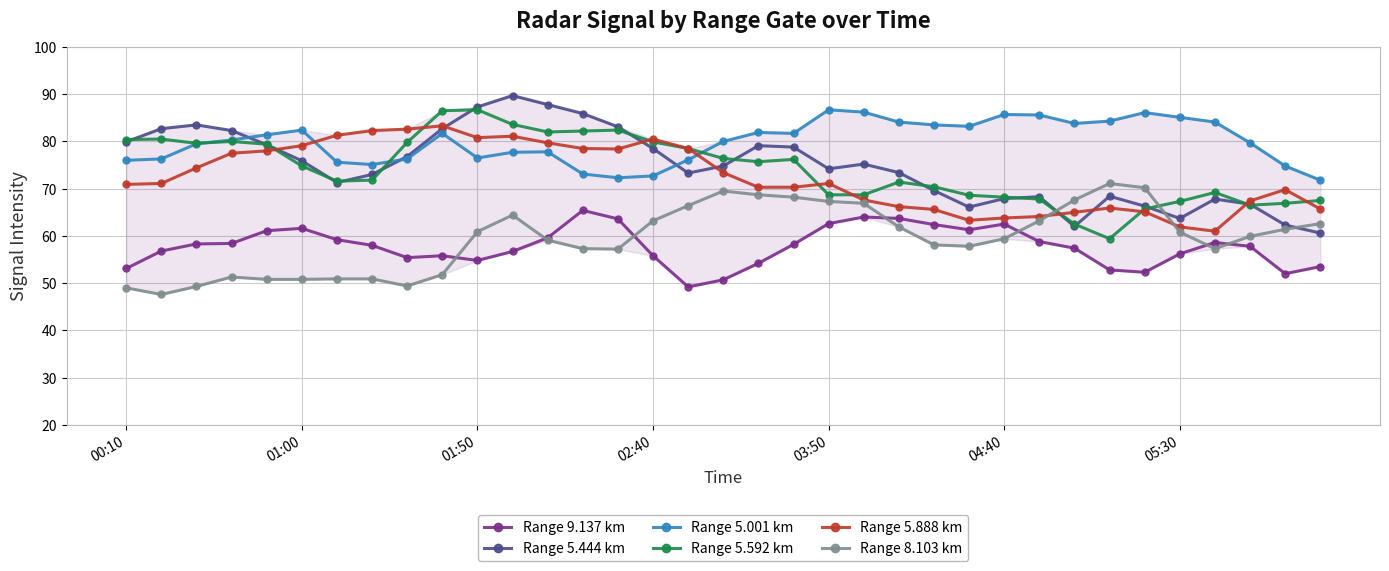

True or false: Range 5.592 km and Range 8.103 km cross at least once.

True